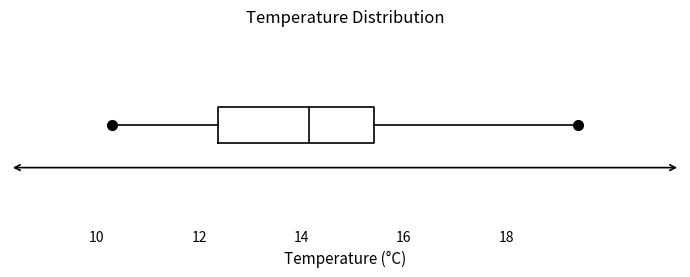

Read this box plot against the x-axis: the position of the median line, the range covered by the box, and the ends of both whiskers. The values are not printed on the chart, so give them approximately, as read against the axis.

median 14.2, box 12.4 to 15.4, whiskers 10.4 to 19.4